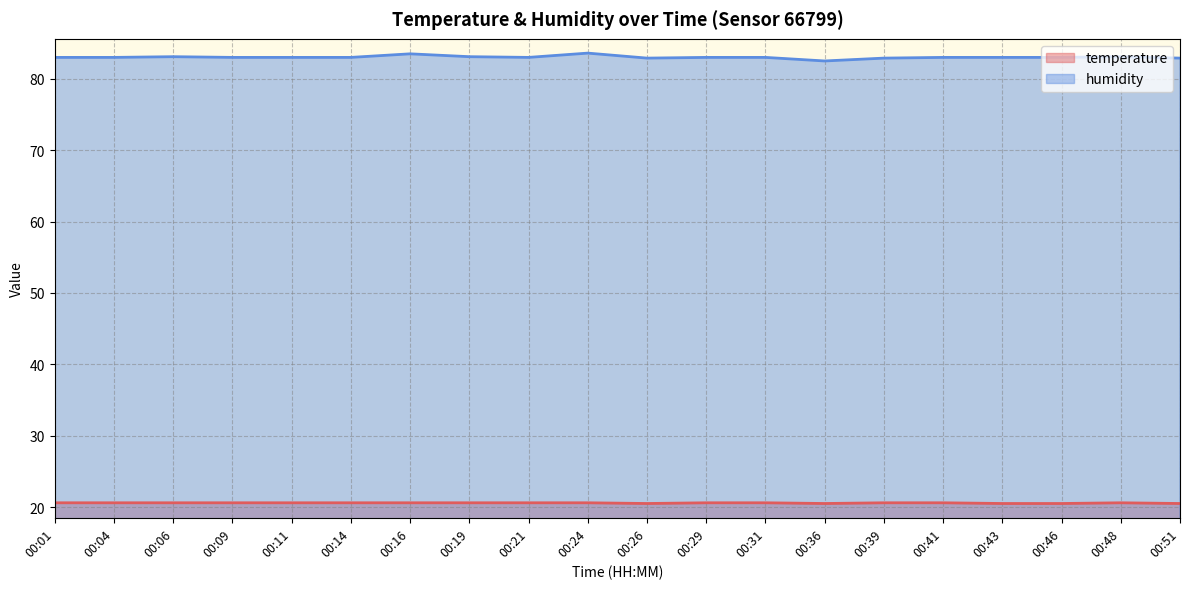

Is the value of humidity at 00:26 greater than the value of temperature at 00:51?

Yes